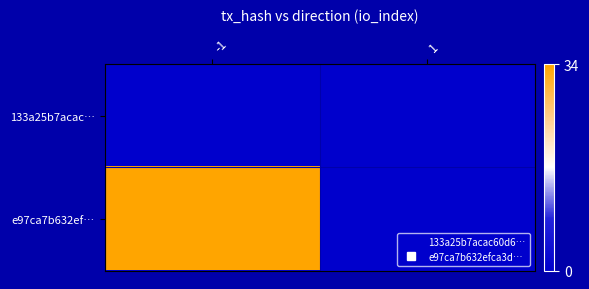

Reading right to left, list all the values displayed in this chart.

133a25b7acac…: 1=0	-1=0
e97ca7b632ef…: 1=0	-1=34